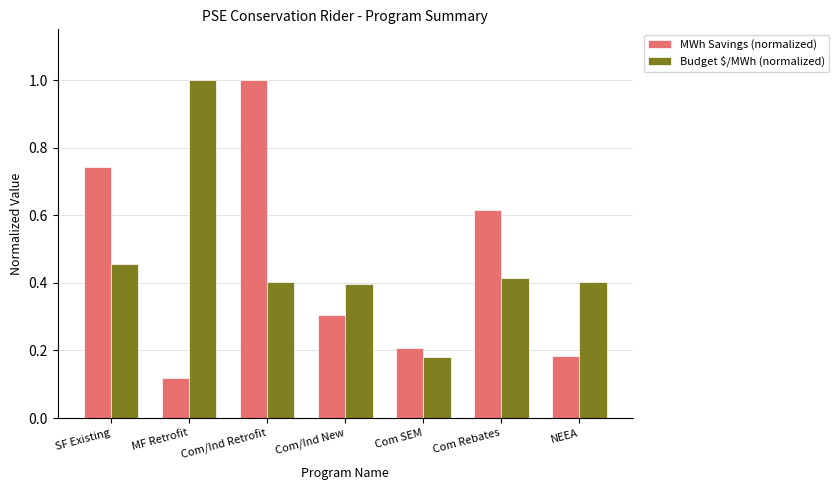

The Budget $/MWh (normalized) series shows 0.7 at Com/Ind Retrofit. True or false?

False